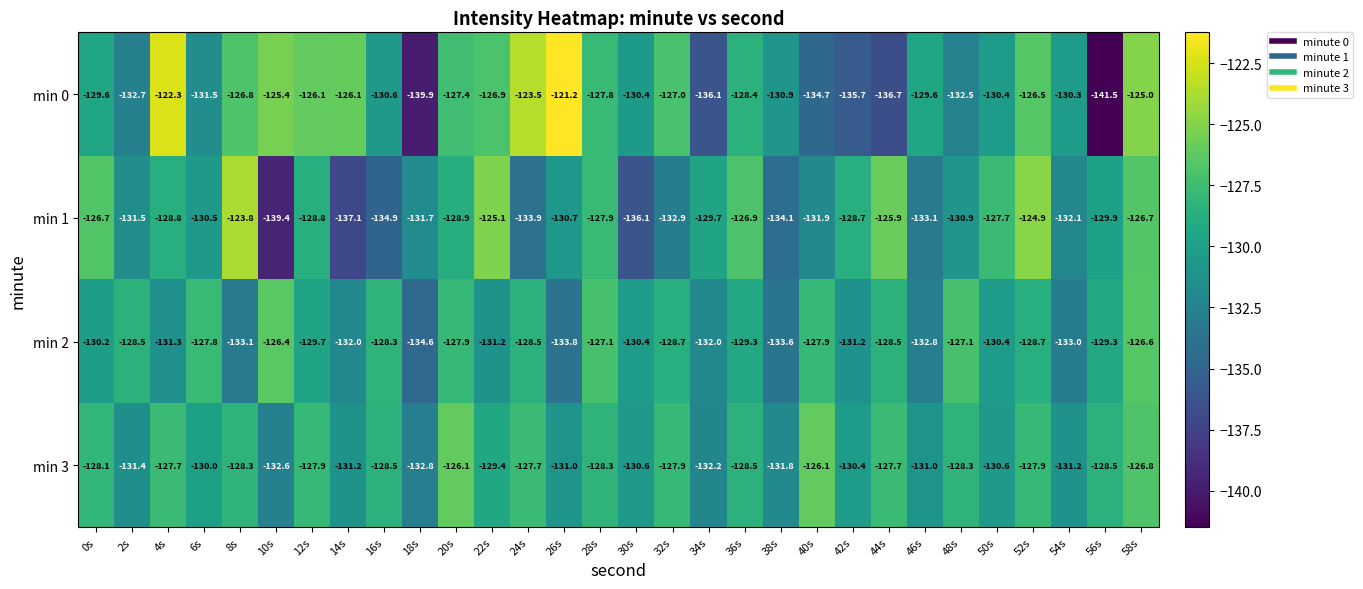

What is the maximum value shown in the chart?

-121.2